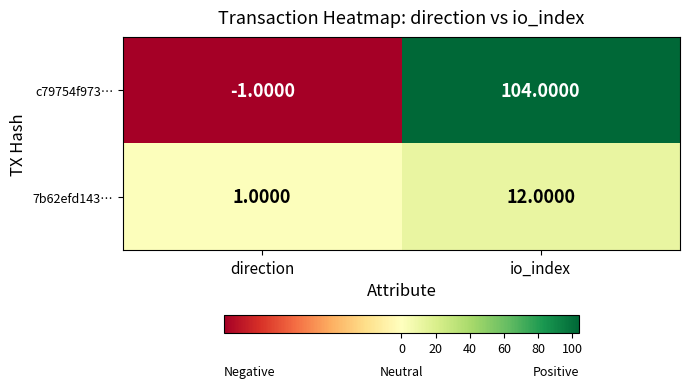

Where is c79754f973… nearest to the value 51?

direction